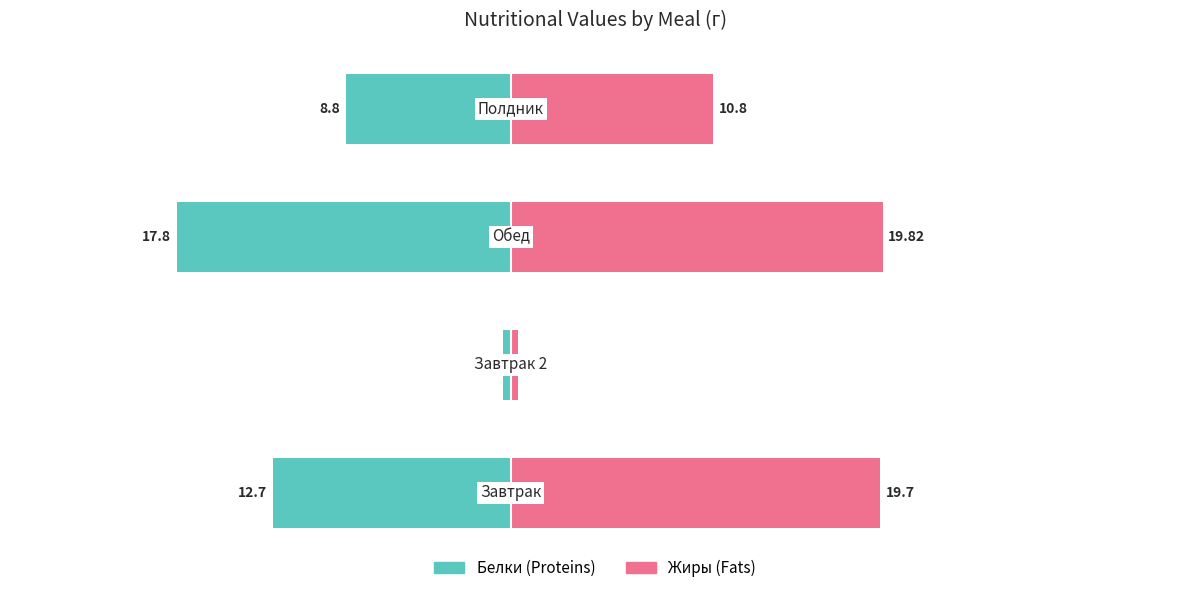

What is the maximum value for Жиры?

19.8